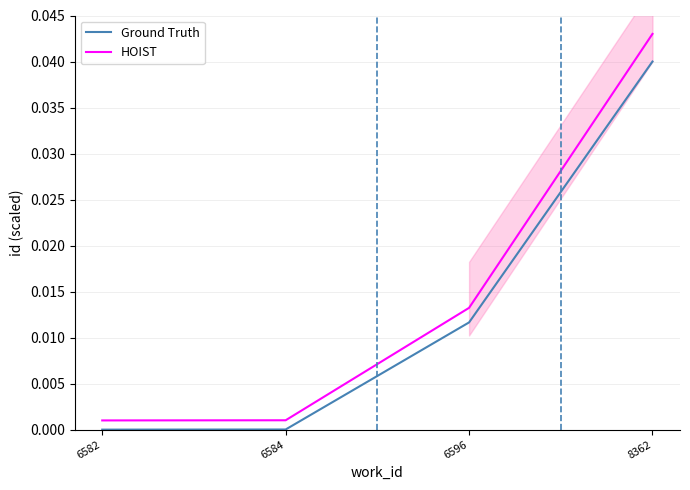

Reading right to left, list all the values displayed in this chart.

Ground Truth: 8362=0.0	6596=0.0	6584=0.0	6582=0.0
HOIST: 8362=0.0	6596=0.0	6584=0.0	6582=0.0